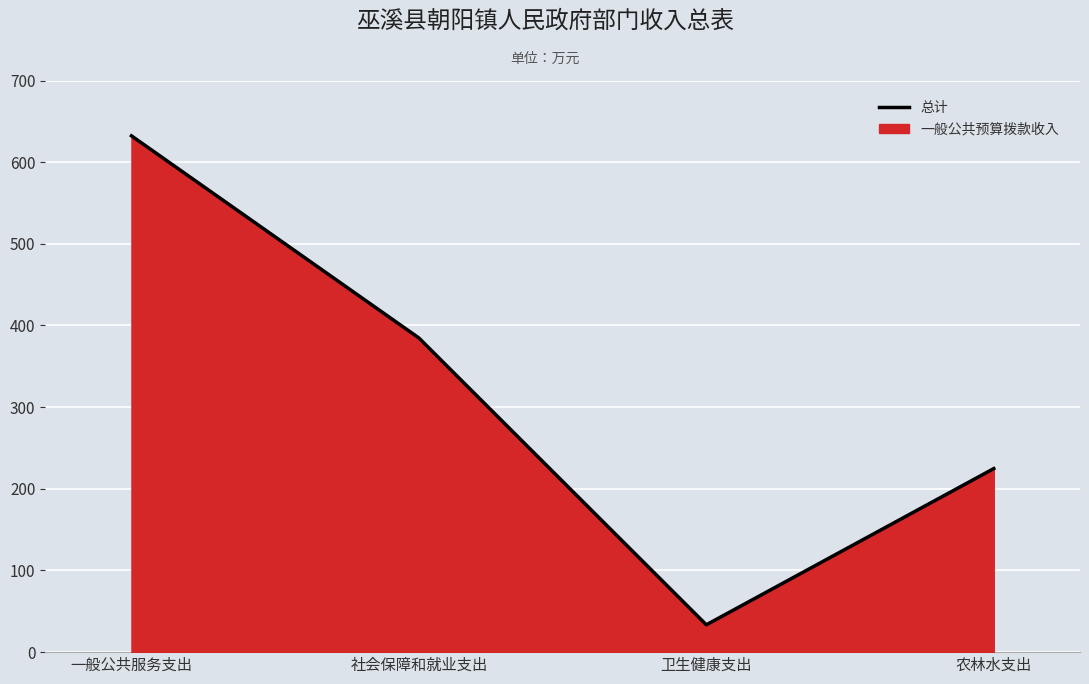

List the labels in order of value, smallest first.

卫生健康支出, 农林水支出, 社会保障和就业支出, 一般公共服务支出